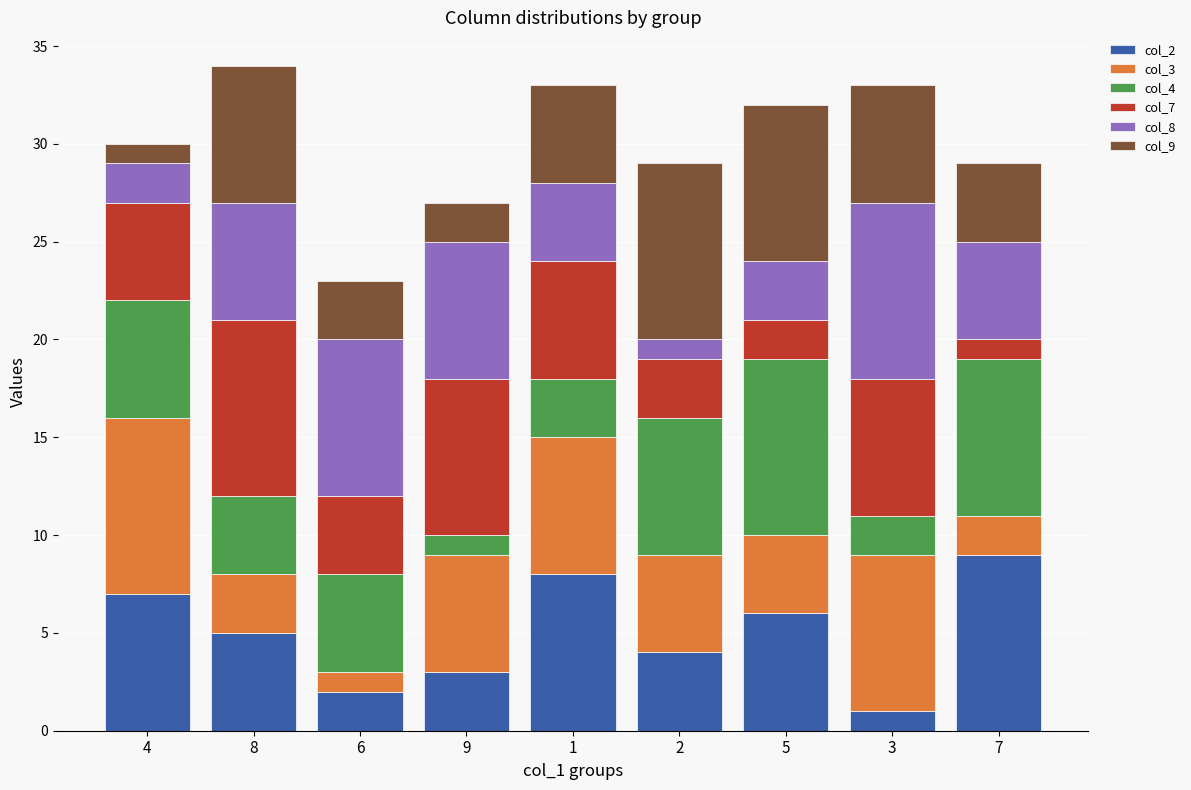

What is the average value of the col_4 series?

5